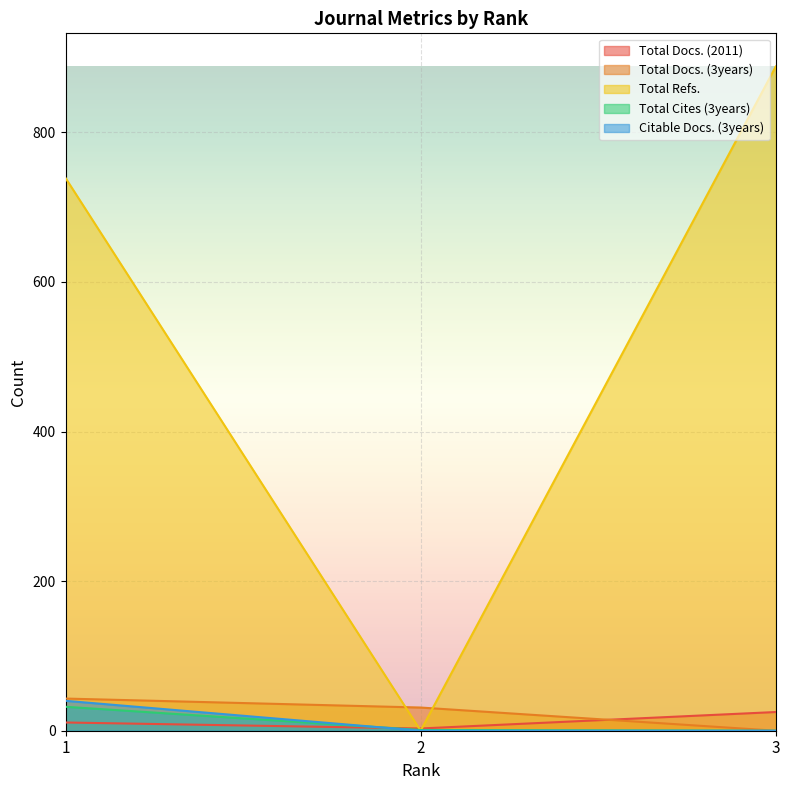

Reading right to left, list all the values displayed in this chart.

Total Docs. (2011): 25	3	11
Total Docs. (3years): 0	31	43
Total Refs.: 888	0	739
Total Cites (3years): 0	1	32
Citable Docs. (3years): 0	0	40